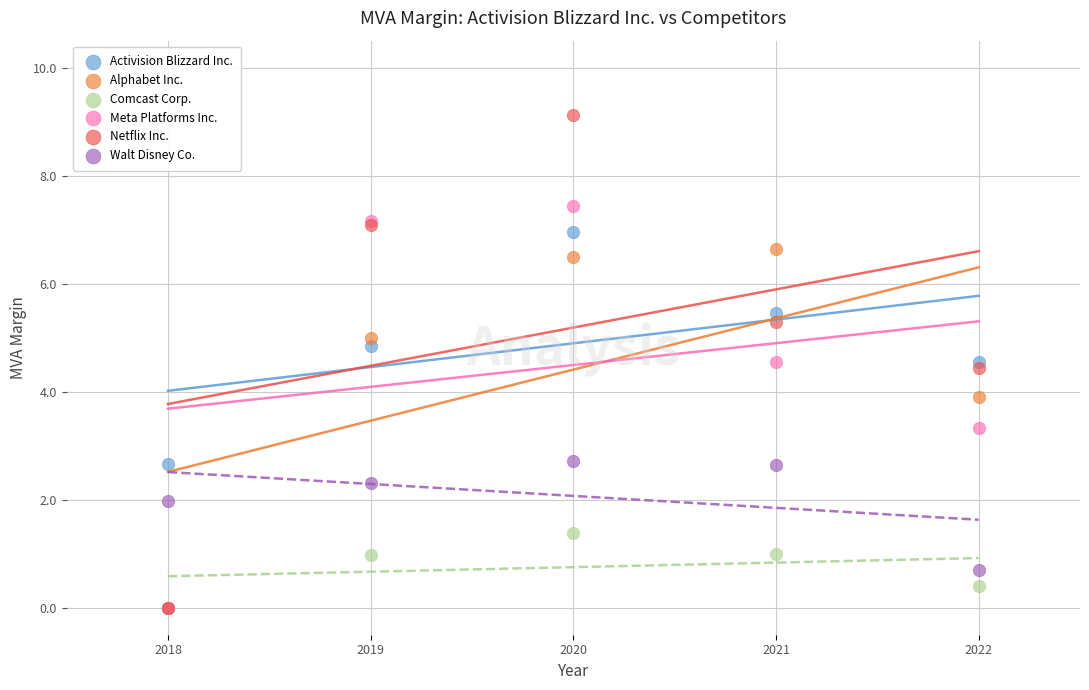

Which series has the widest spread of Y values?

Netflix Inc.